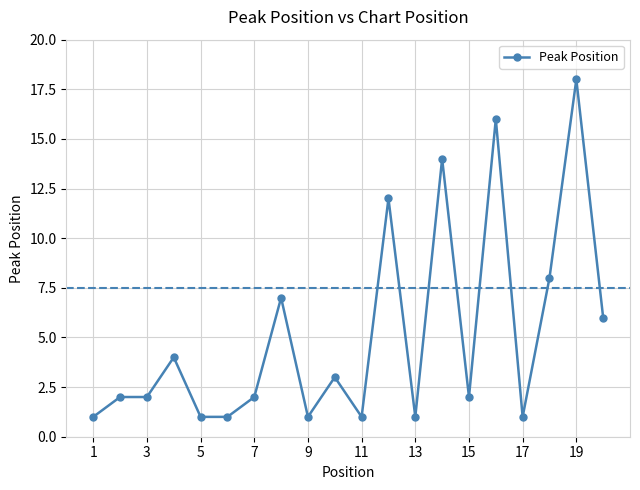

Reading right to left, what are all the values shown in this chart?

6	18	8	1	16	2	14	1	12	1	3	1	7	2	1	1	4	2	2	1